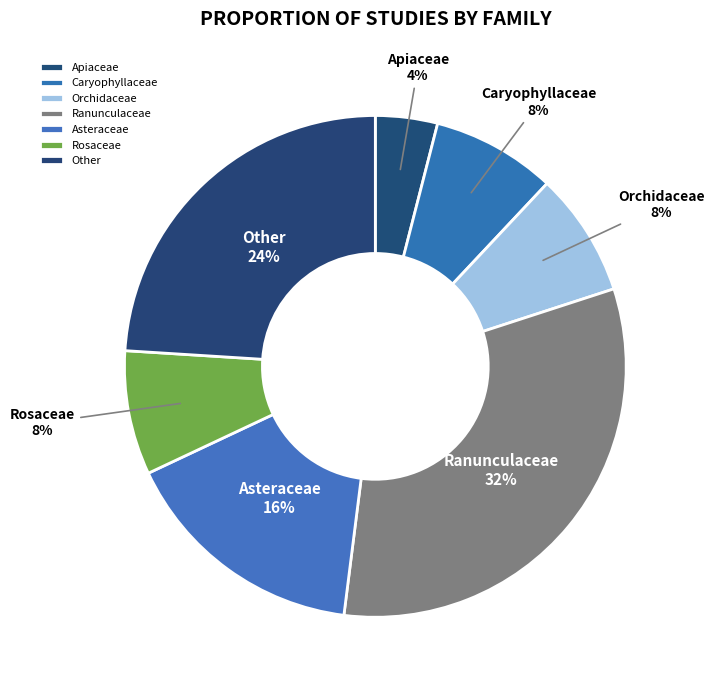

The Caryophyllaceae slice represents 1% of the pie. True or false?

False